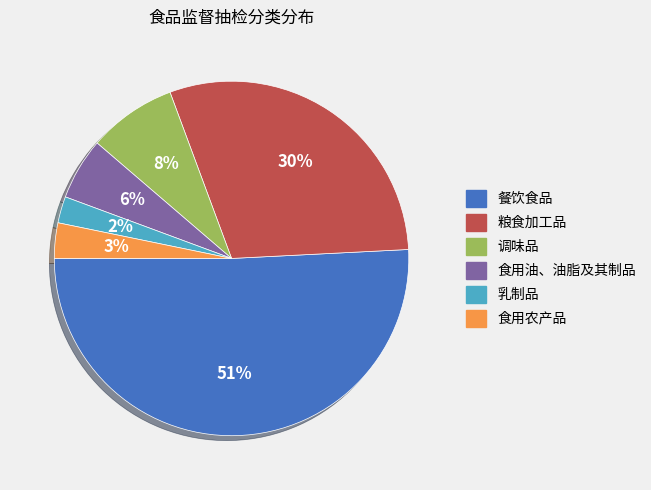

To the nearest percent, what is the average slice percentage?

17%